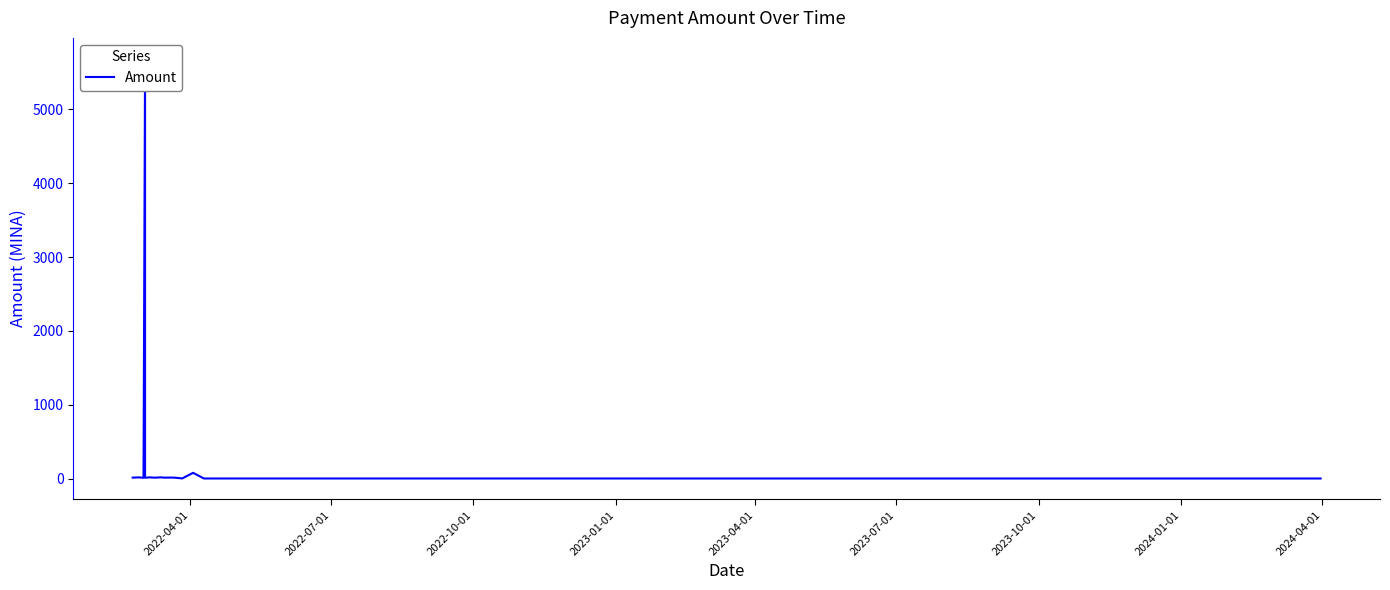

What is the value of the 2nd point from the left?

15.0